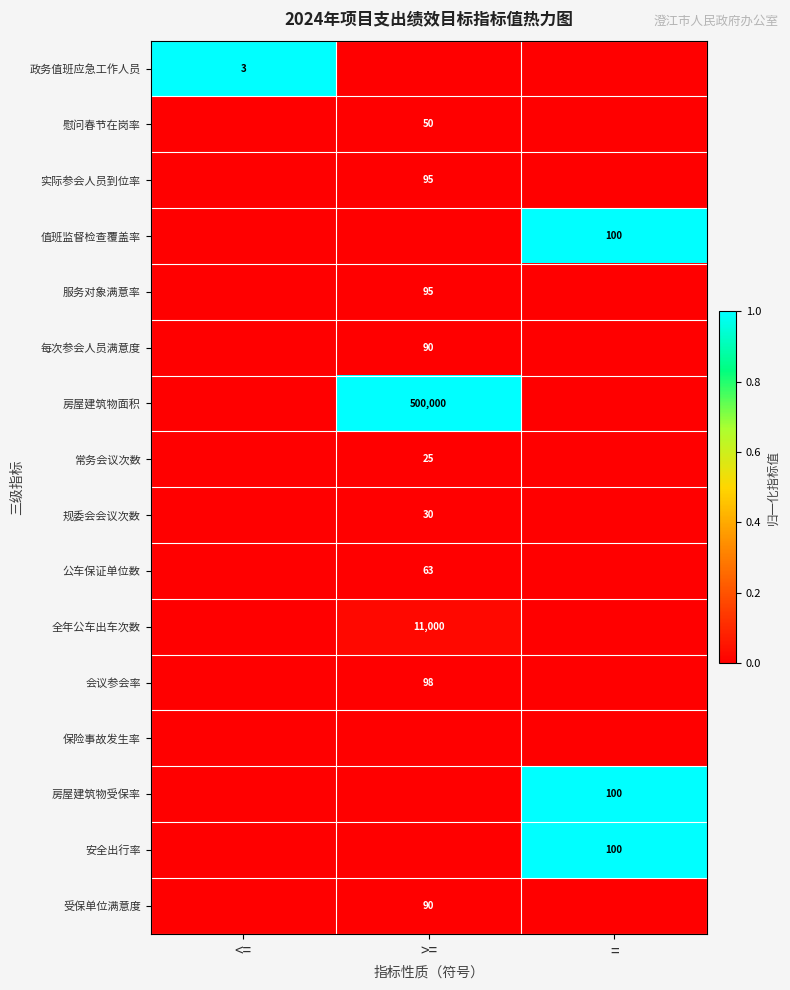

True or false: 公车保证单位数 has a value of 63 at >=.

True